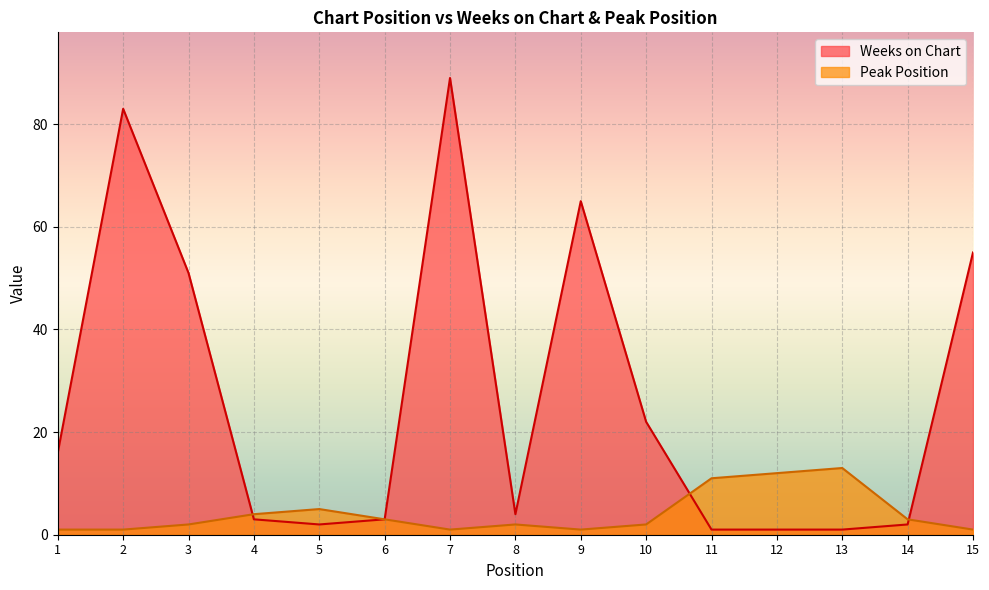

What is the value of the Peak Position point at the 3rd from the left?

2